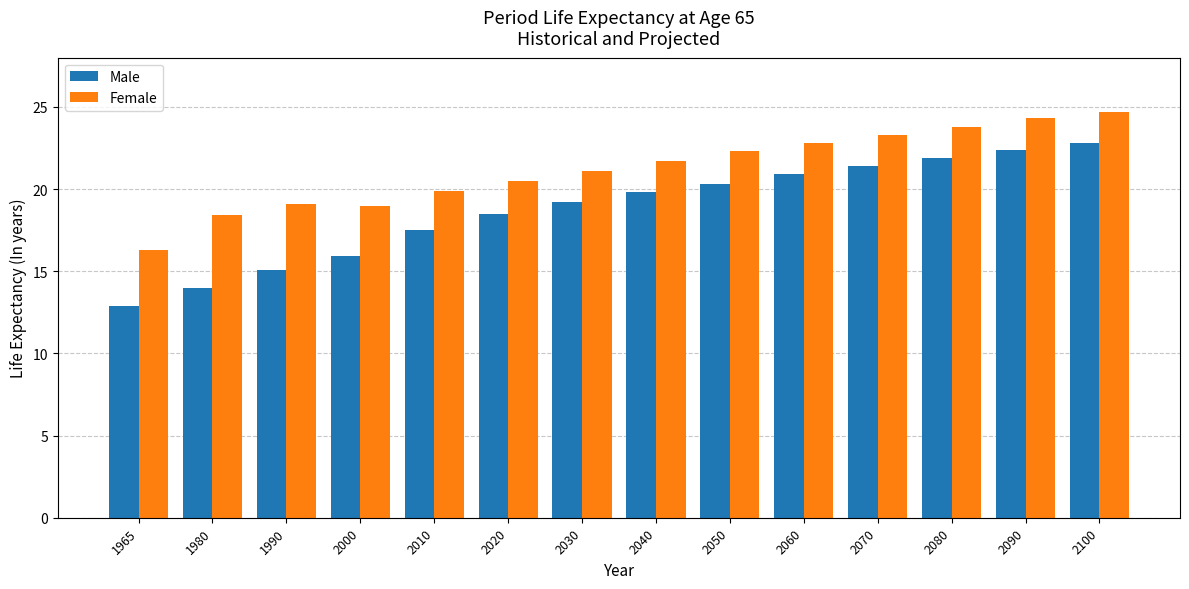

What are all the series names shown in the legend?

Male, Female